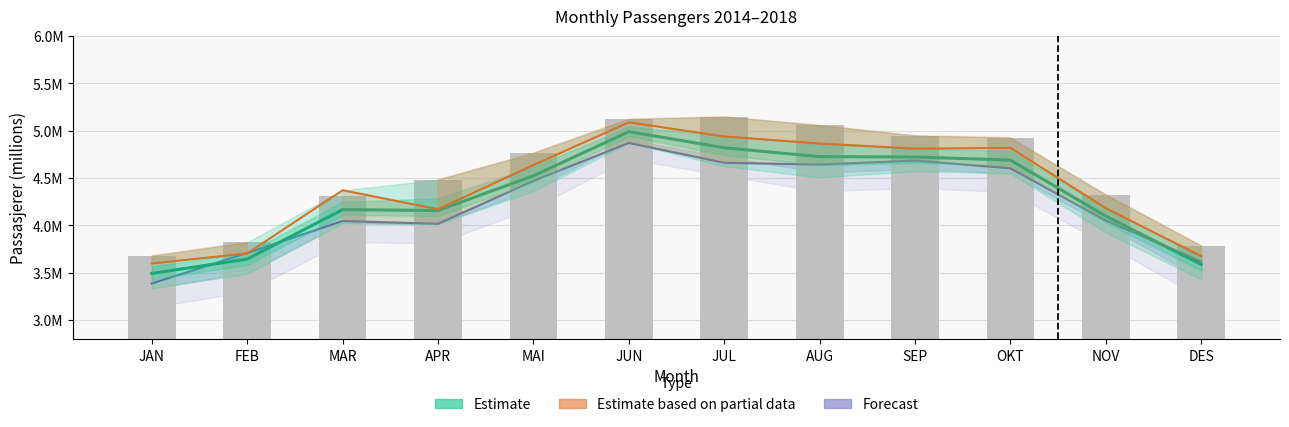

At how many categories does at least one series exceed 4?

9